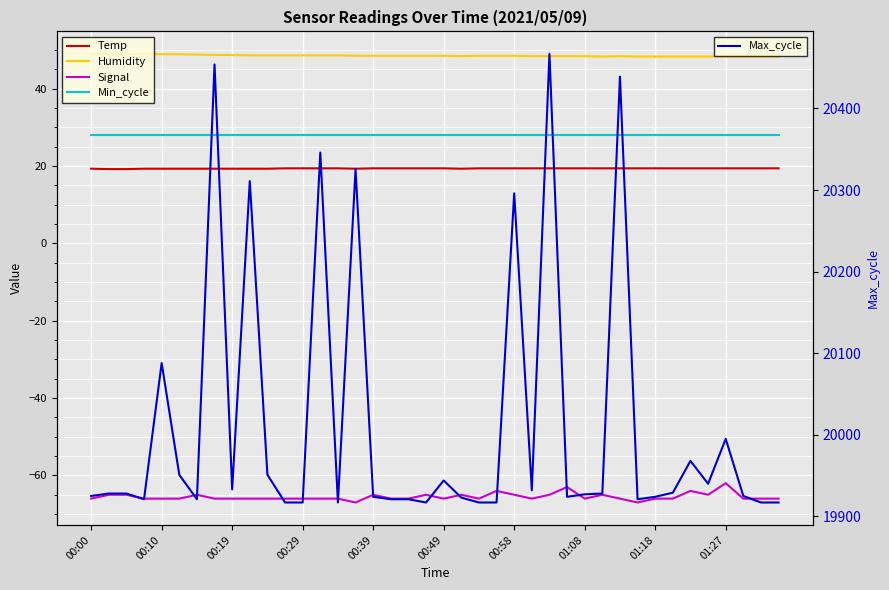

Which series has the widest spread of values?

Max_cycle